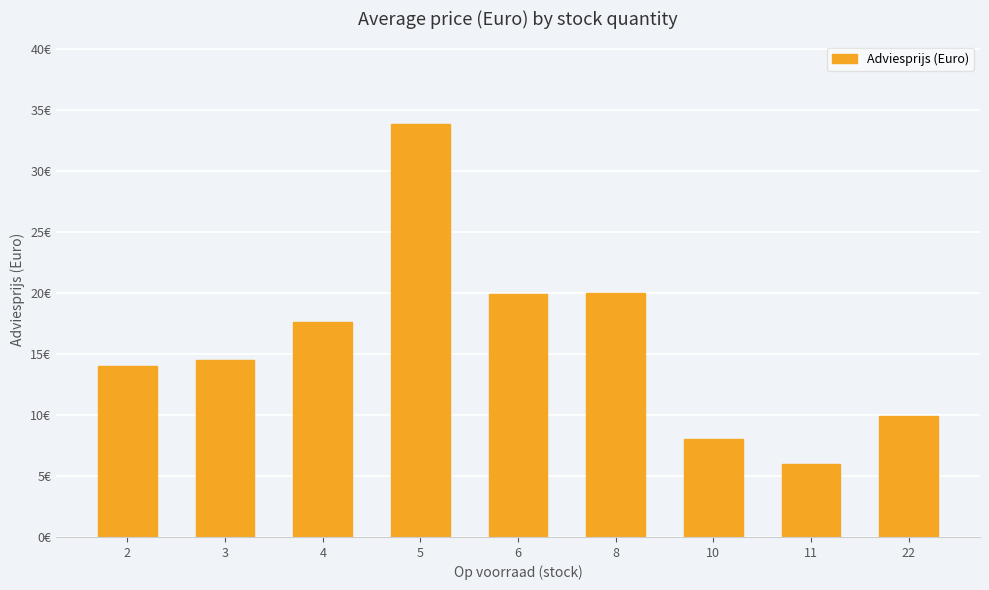

Does the chart contain any negative values?

No